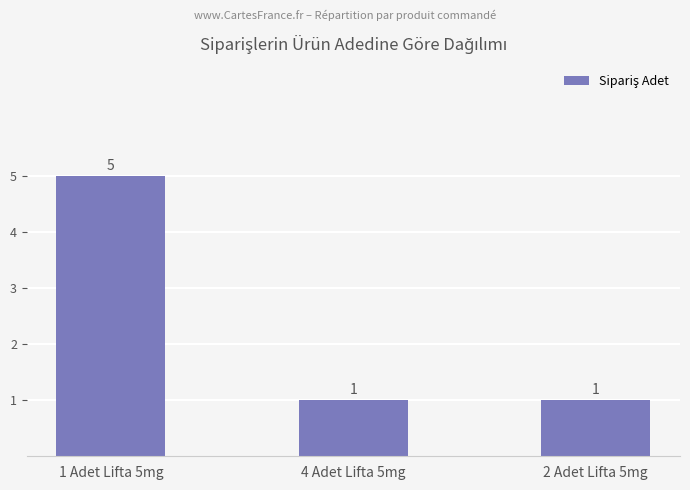

What is the label of the 3rd bar from the left?

2 Adet Lifta 5mg